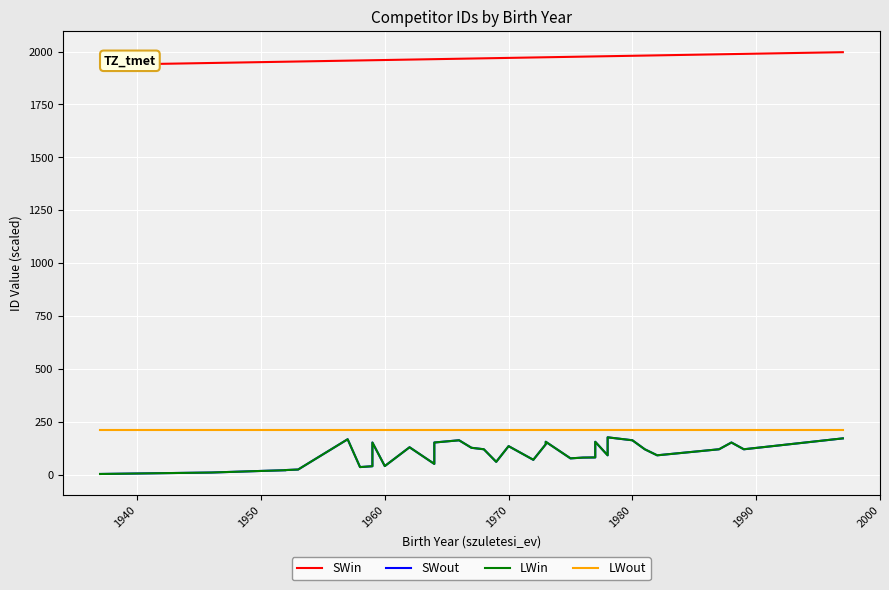

What value does the LWin series have at 1950?

13.8